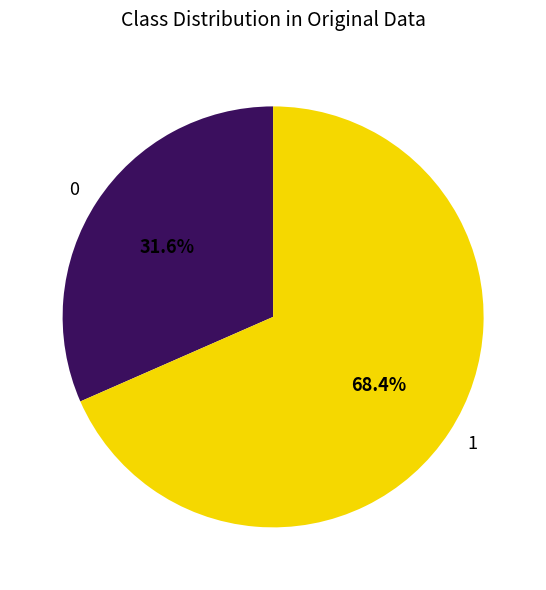

Which category has the smallest portion of the pie?

0